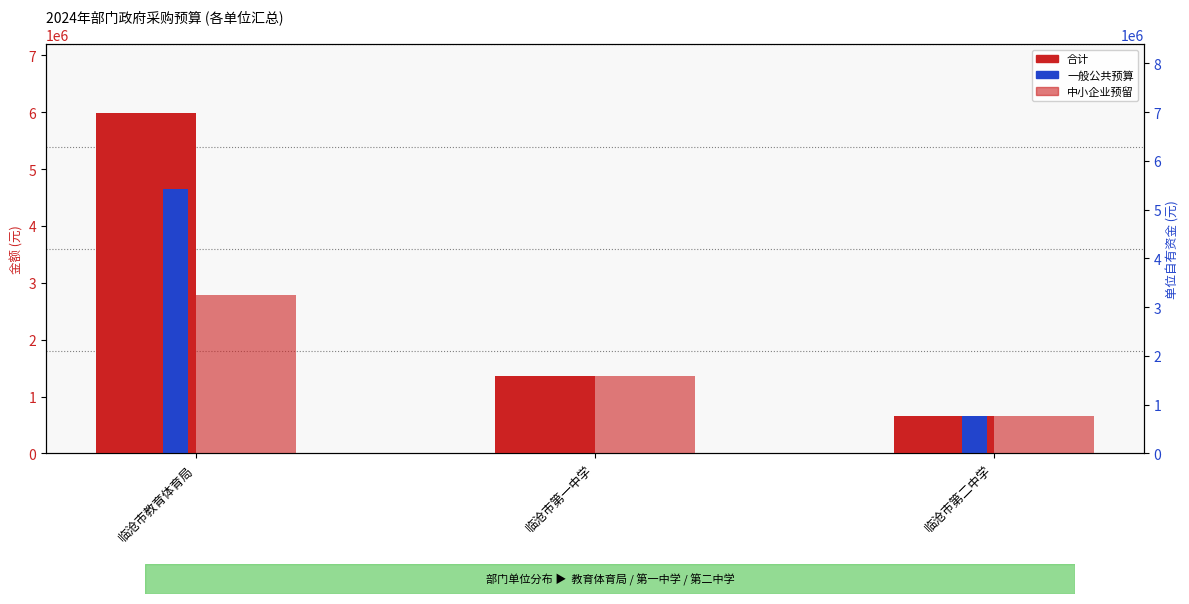

Count the number of categories in the chart.

3